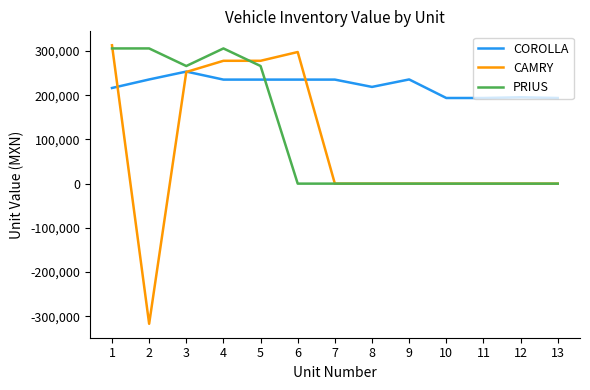

Between which two adjacent categories do CAMRY and PRIUS first intersect?

1 and 2